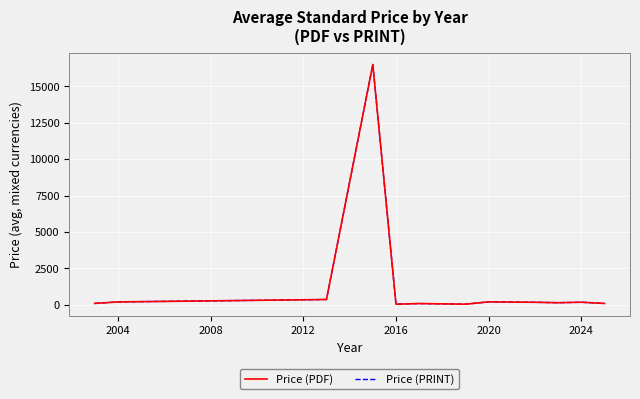

Reading left to right, extract all data points from this chart.

Price (PDF): 98.0	199.0	365.0	16500.0	43.0	87.5	43.0	204.0	174.5	145.2	178.1	94.8
Price (PRINT): 98.0	199.0	365.0	16500.0	43.0	87.5	43.0	204.0	174.5	145.2	178.1	94.8